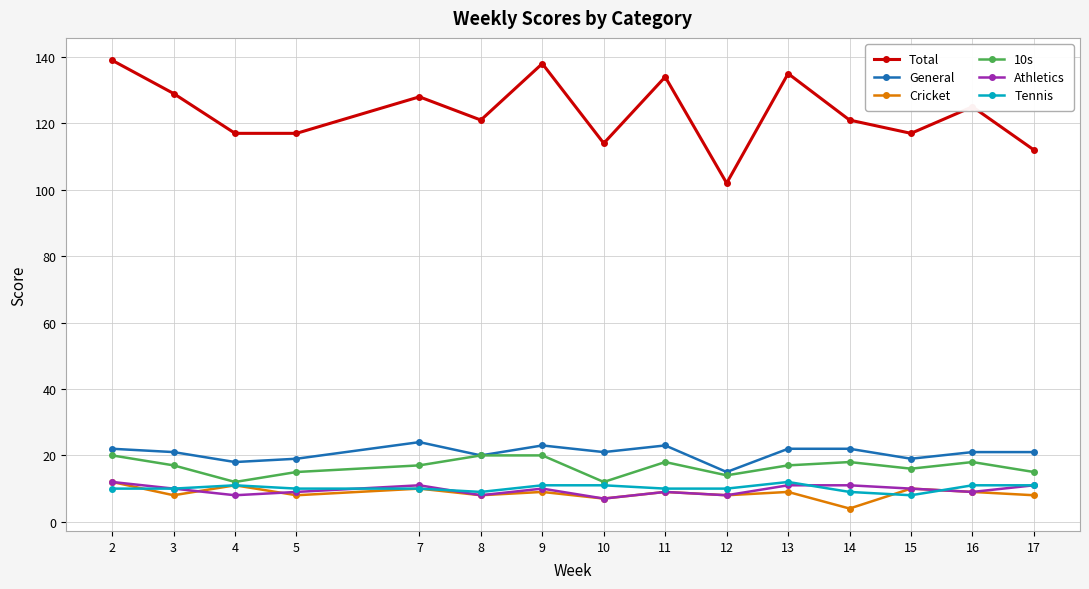

Which series has the largest total across all categories?

Total